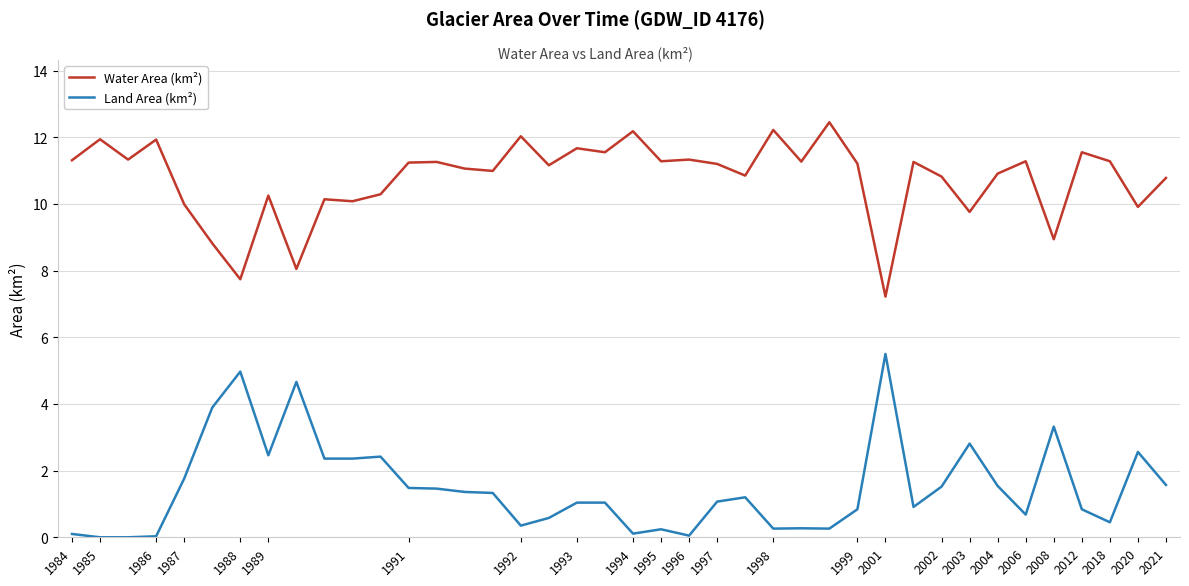

True or false: Water Area (km²) and Land Area (km²) intersect in this chart.

False